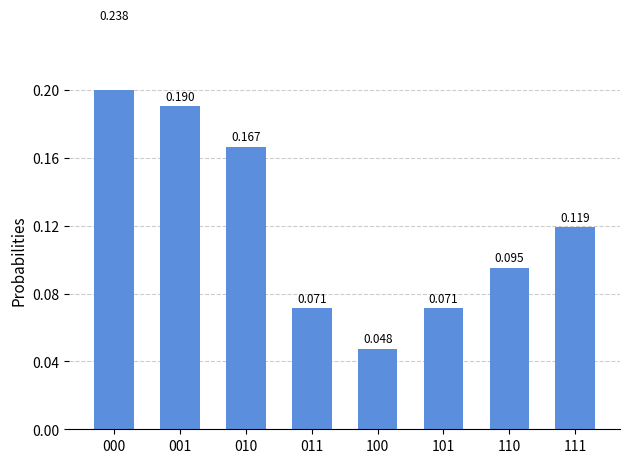

How many data points does each series have?

8